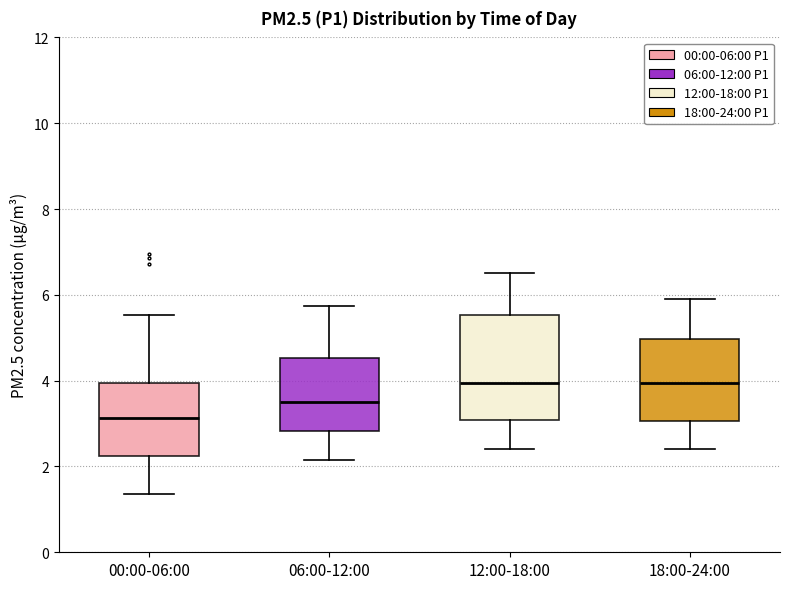

Which box is the tallest, from its lower edge to its upper edge?

12:00-18:00